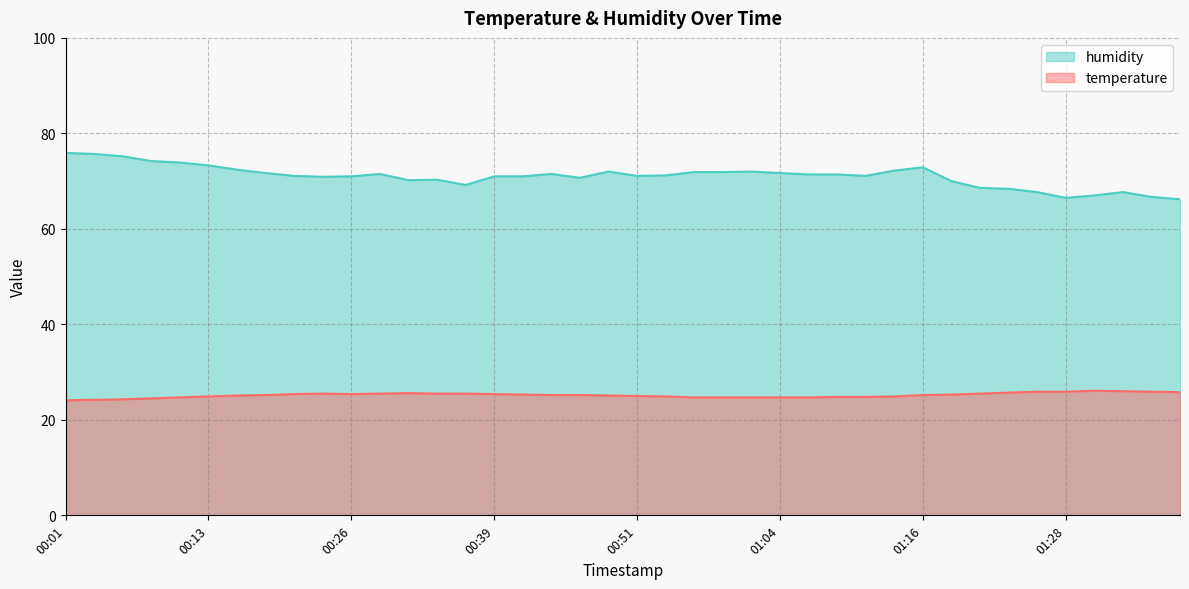

What are all the series names shown in the legend?

humidity, temperature